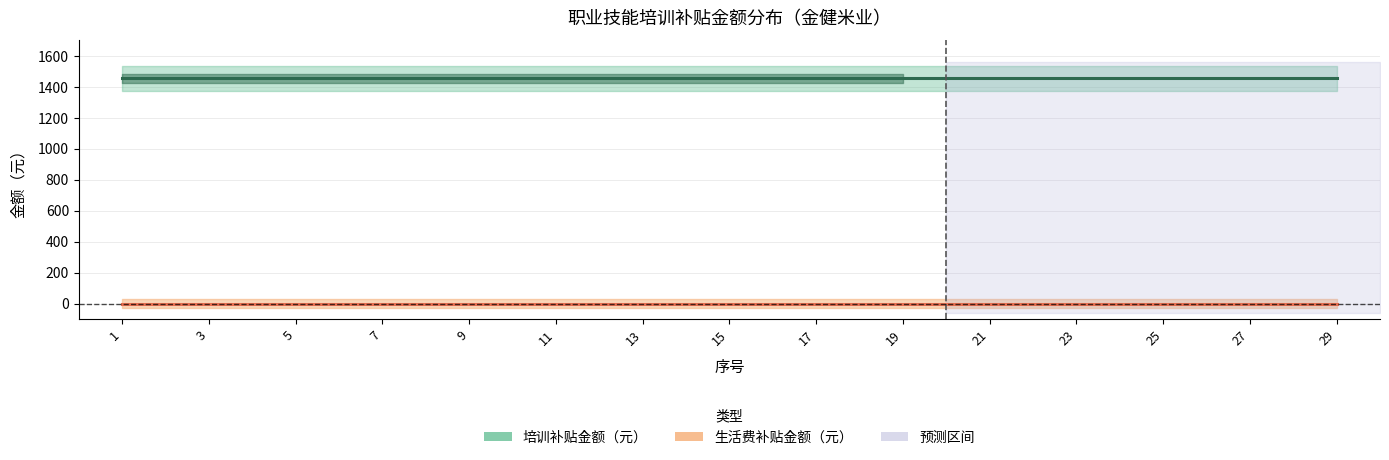

Does the chart display data point markers on the line(s)?

No